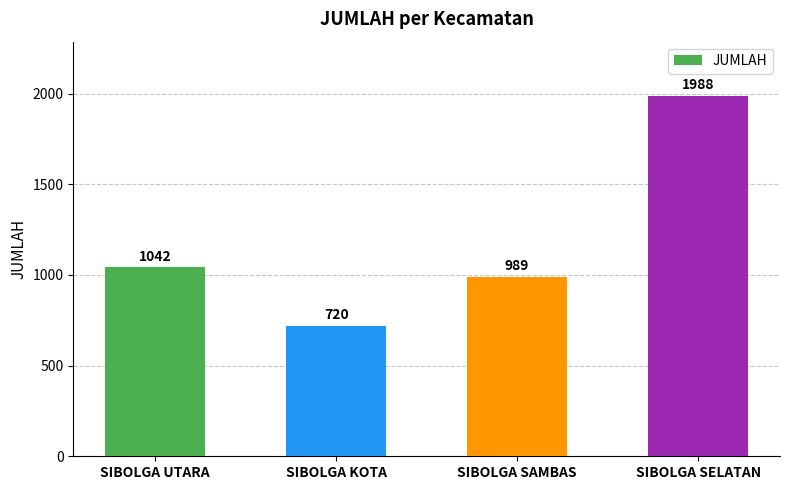

Are the bars horizontal?

No